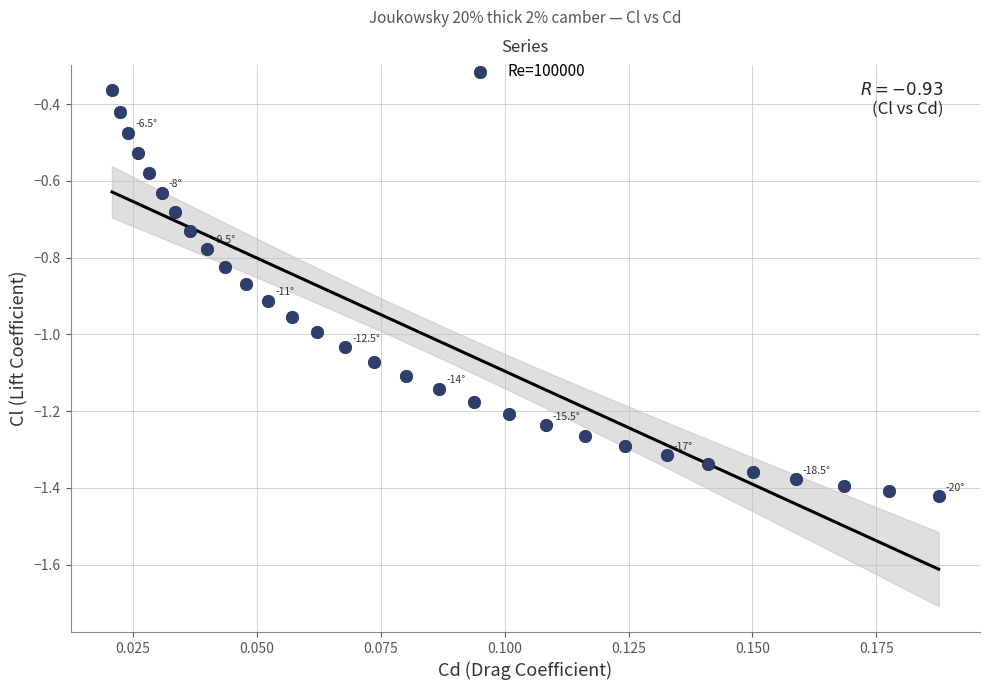

What is the range of Y values (max minus min)?

1.1